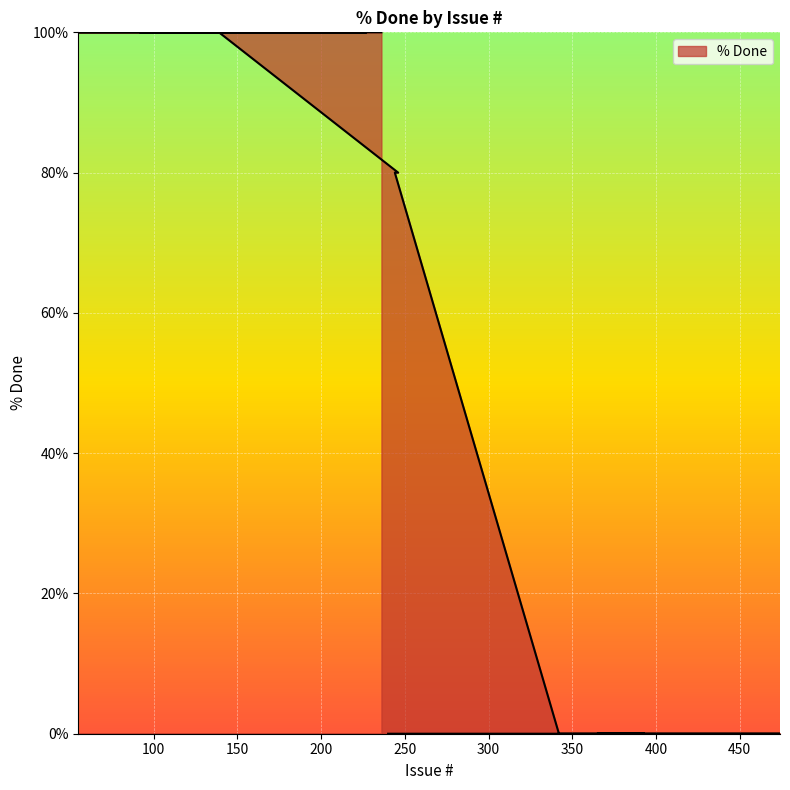

Is it true that the value at 244 is 80?

True